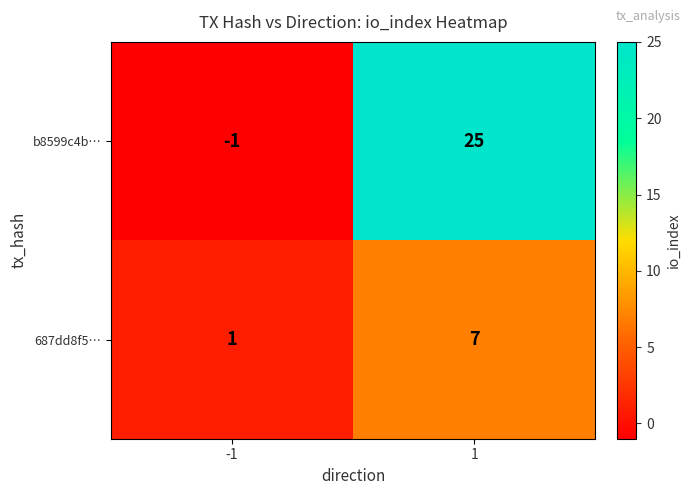

What is the difference between the 687dd8f5… values at 1 and -1?

6